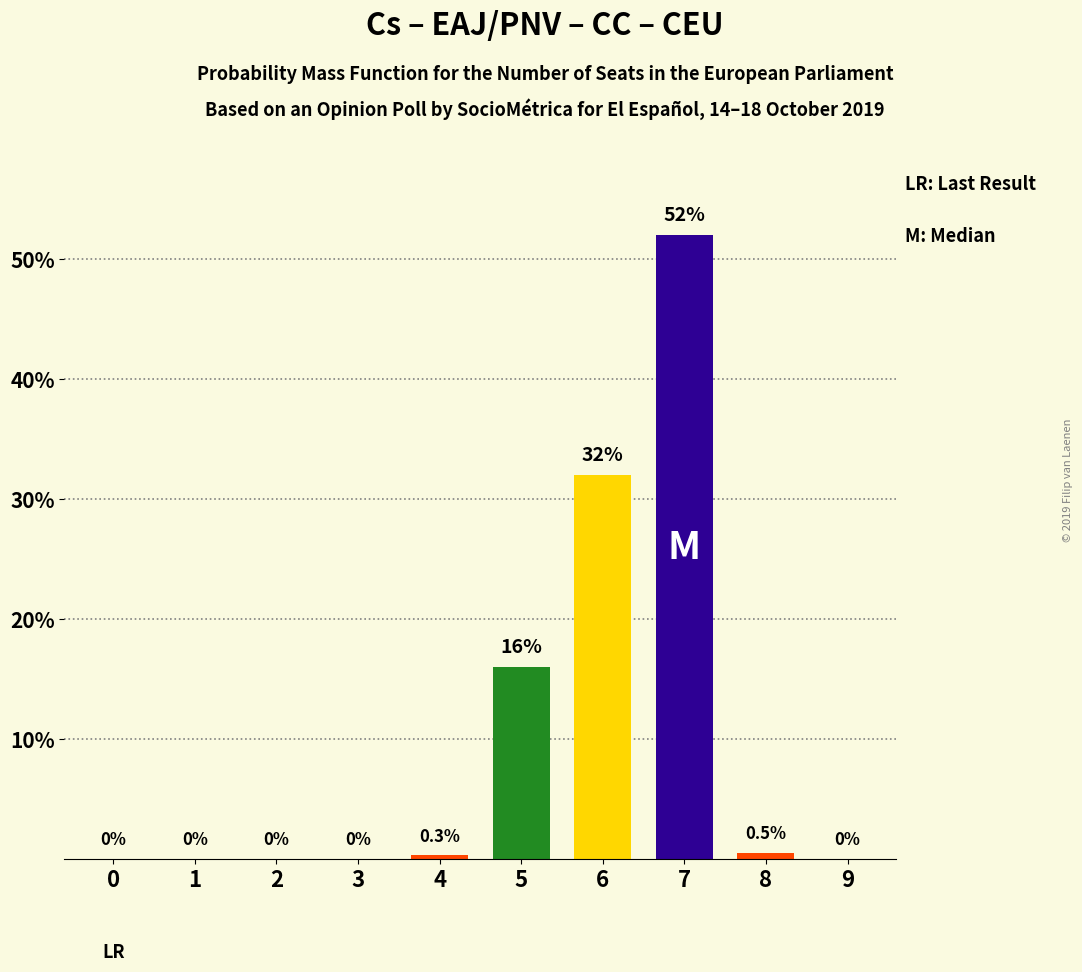

True or false: the data shows 0.3 at 4.

True